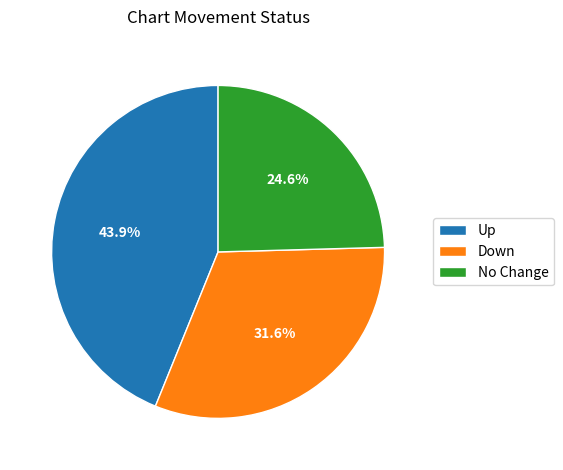

Rank the categories by value from highest to lowest.

Up, Down, No Change